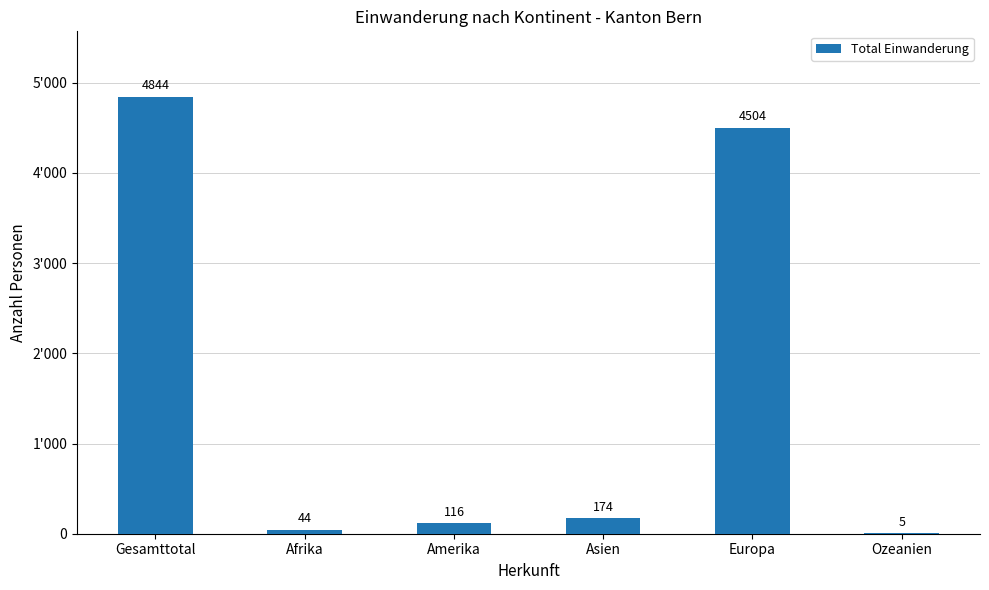

What is the value of the 5th bar from the left?

4504